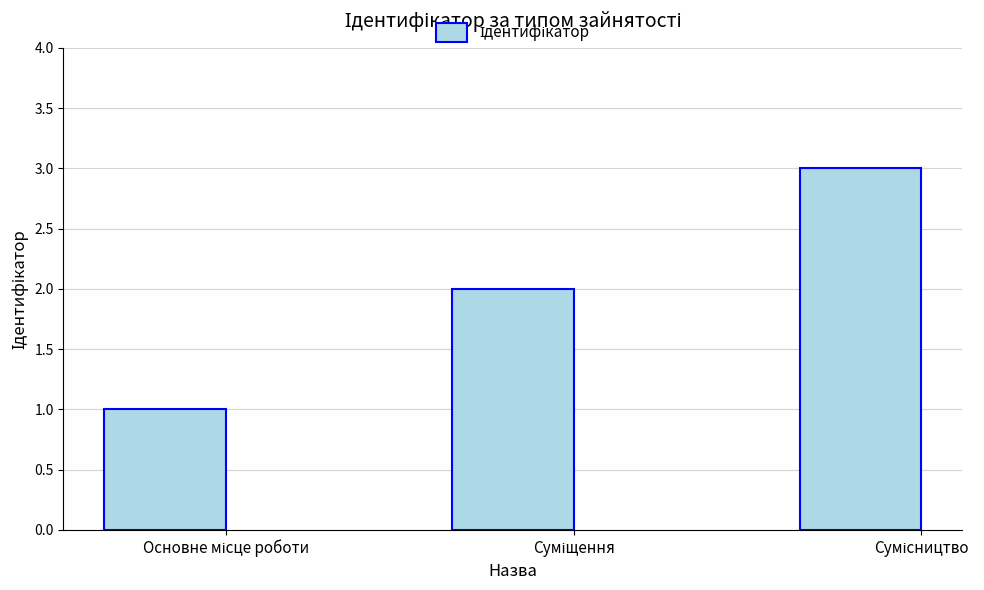

What is the maximum value shown in the chart?

3